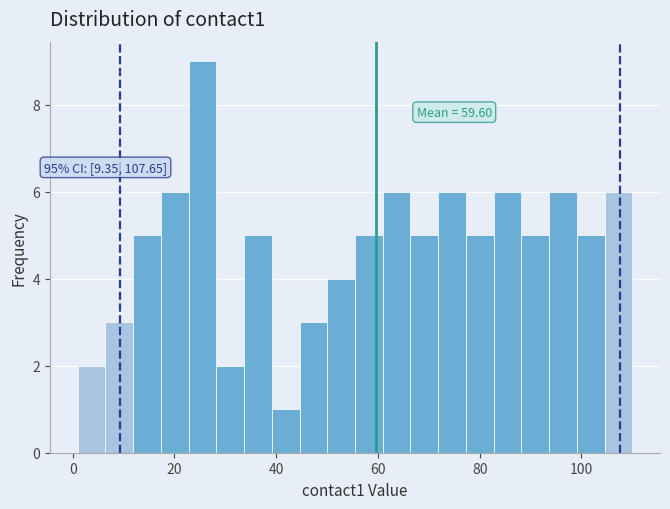

Around what value on the x-axis is the tallest bar? Give the approximate position of its centre, as read against the axis.

26